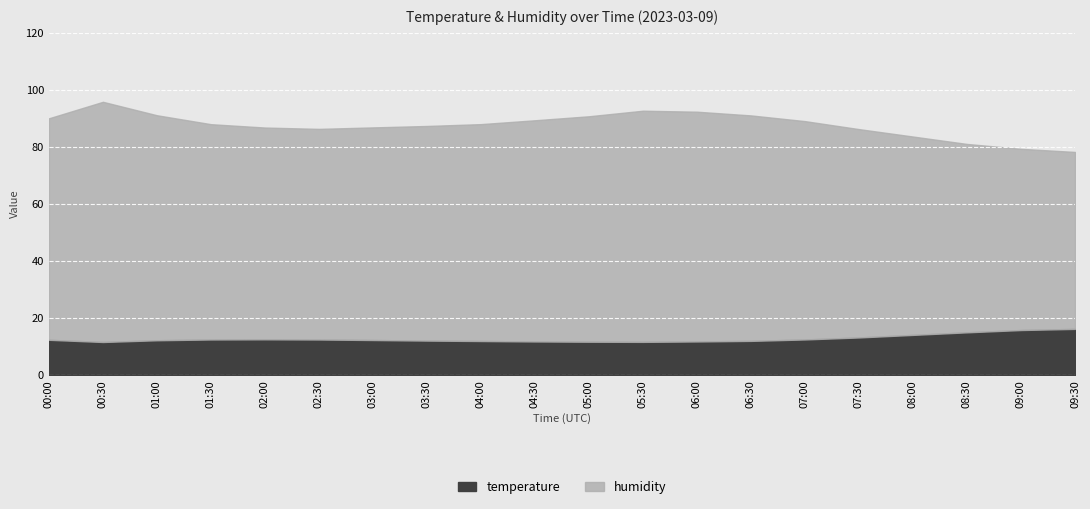

Which series changed the most between 02:30 and 05:30?

humidity